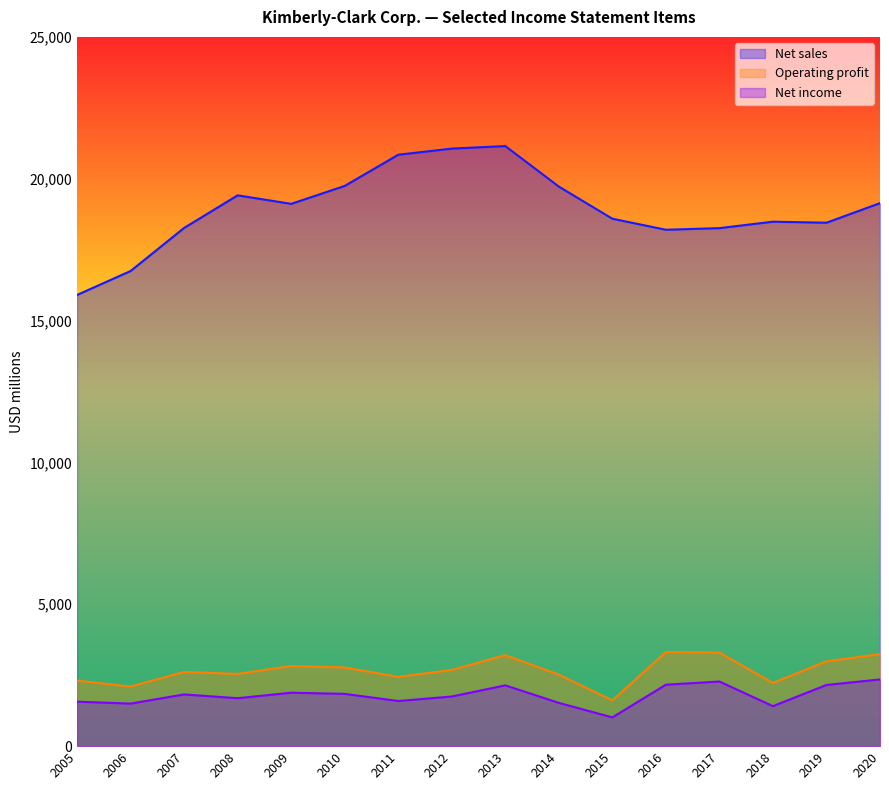

Which series has the widest spread of values?

Net sales